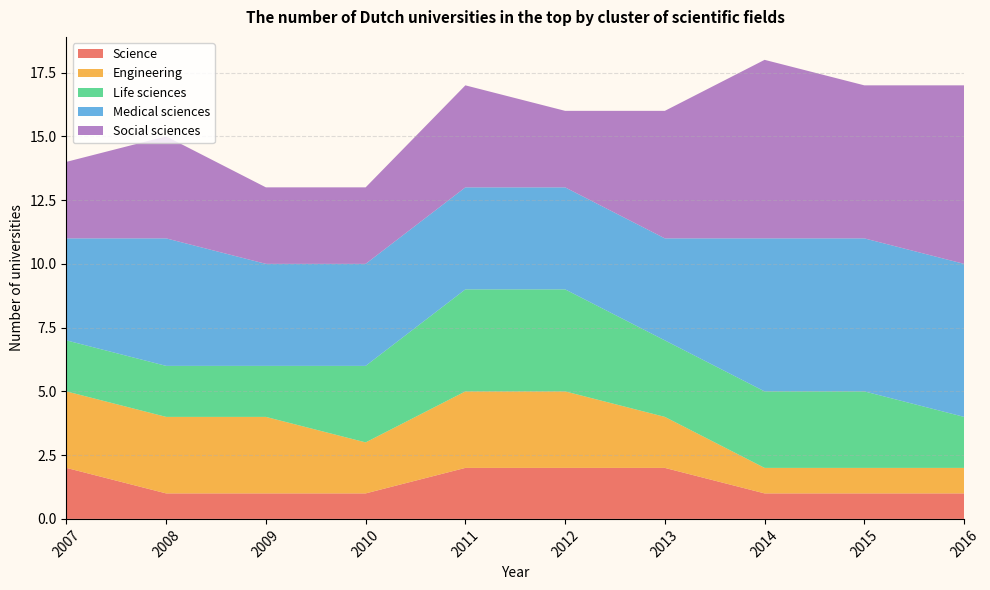

Reading left to right, transcribe all the data shown in this chart.

Science: 2	1	1	1	2	2	2	1	1	1
Engineering: 3	3	3	2	3	3	2	1	1	1
Life sciences: 2	2	2	3	4	4	3	3	3	2
Medical sciences: 4	5	4	4	4	4	4	6	6	6
Social sciences: 3	4	3	3	4	3	5	7	6	7